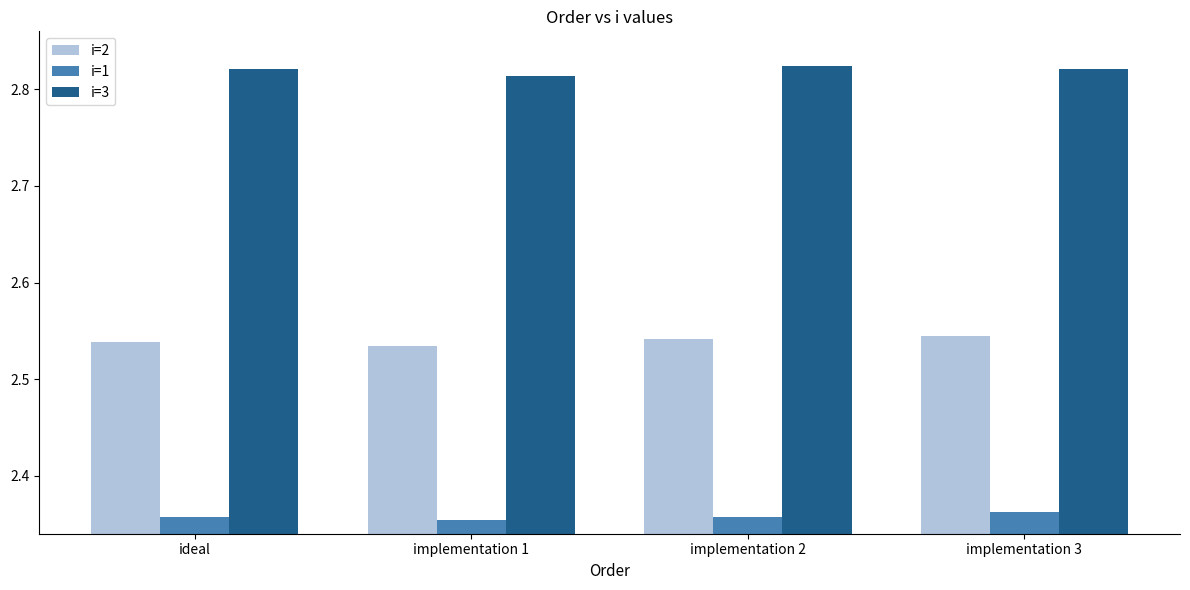

Is it true that i=1 equals 4.1 at implementation 3?

False